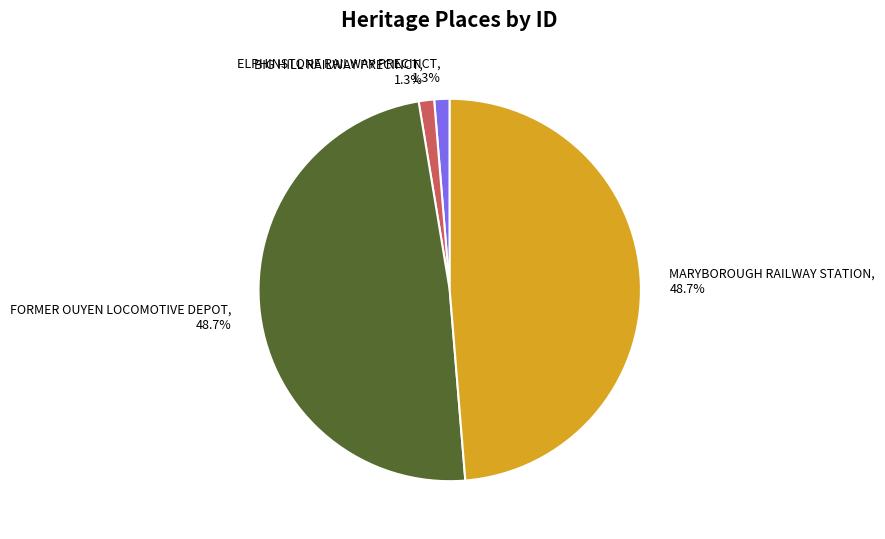

Is MARYBOROUGH RAILWAY STATION the majority of the pie?

No